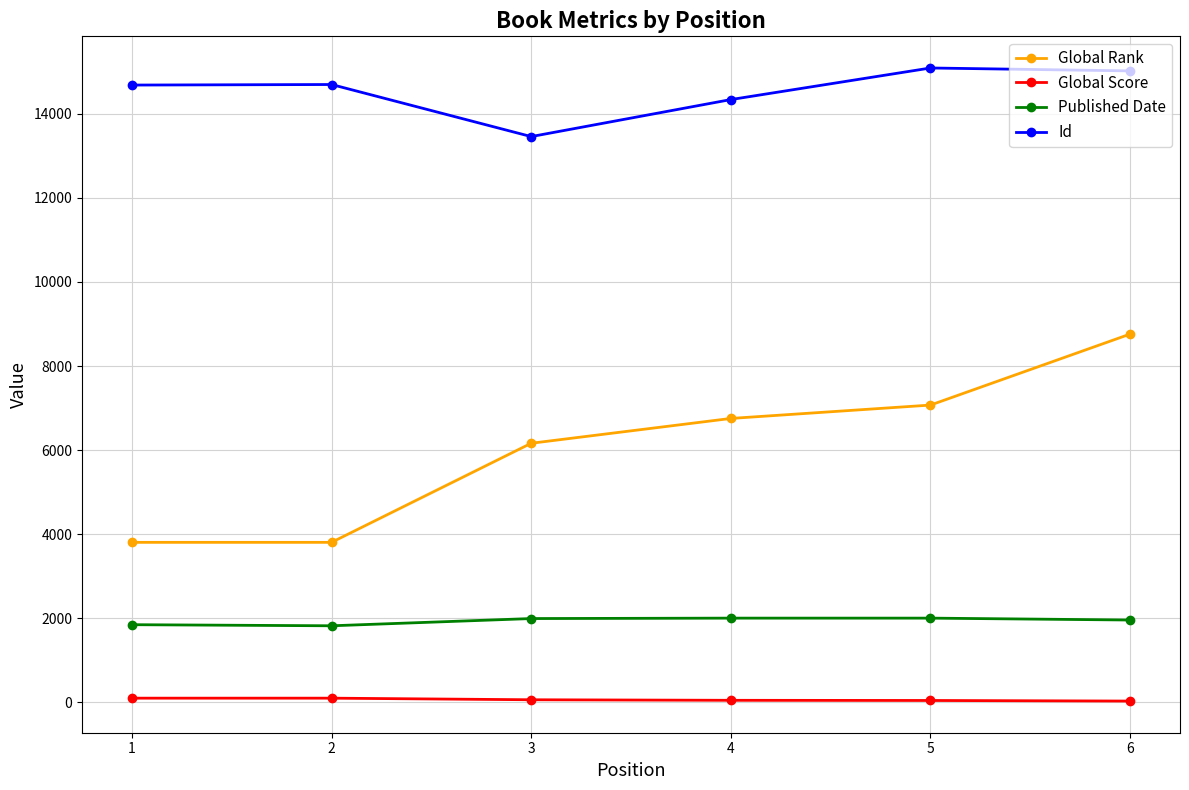

At 5, list the series in order from smallest to largest.

Global Score, Published Date, Global Rank, Id